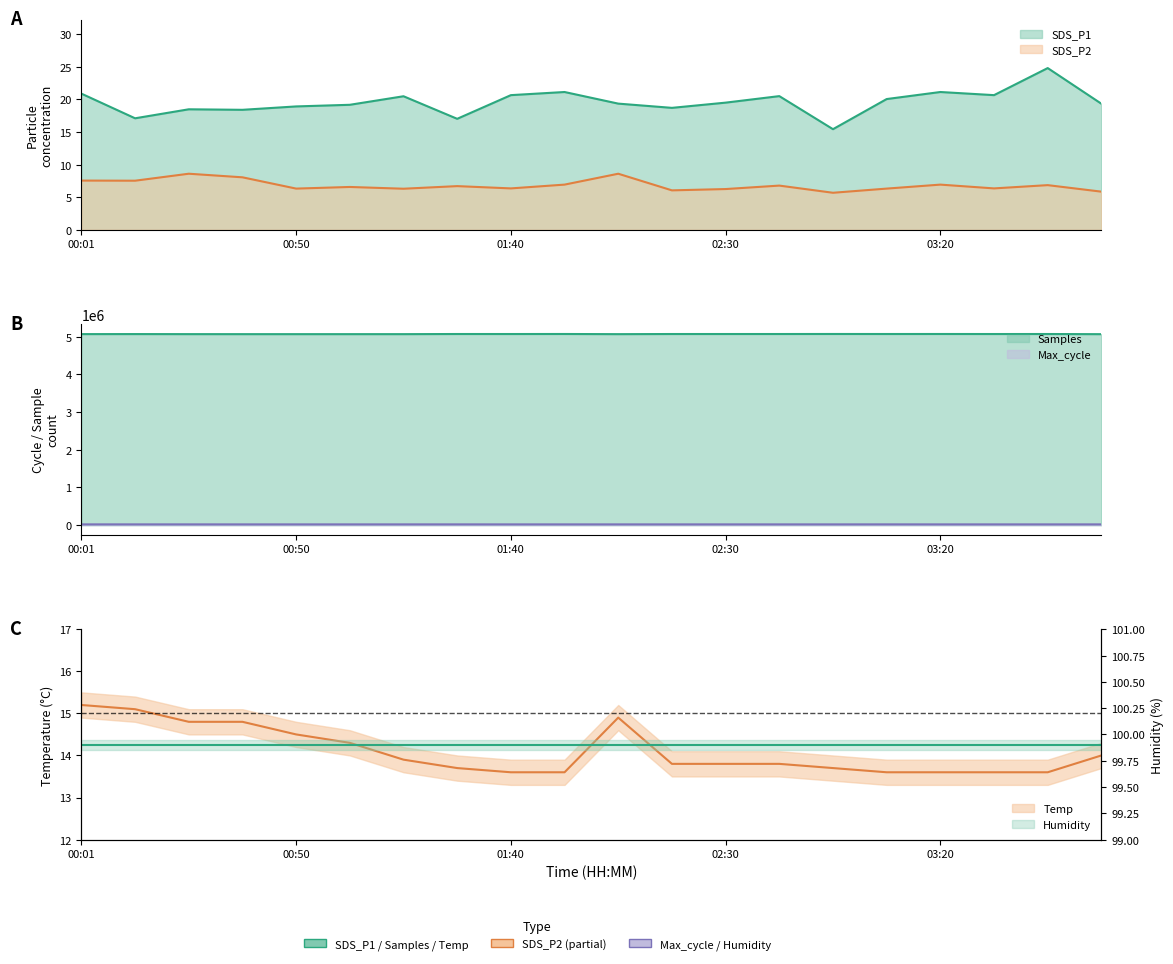

Which series has the widest spread of values?

SDS_P1